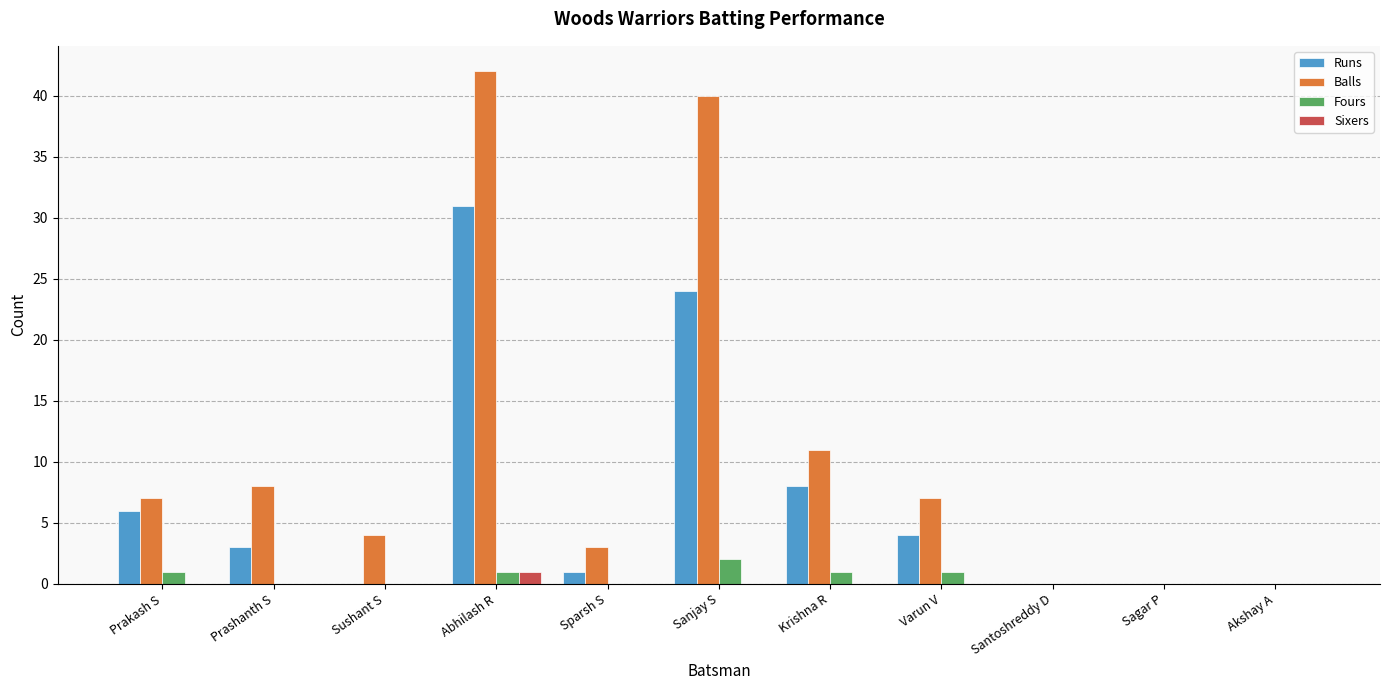

Where is Balls nearest to the value 21?

Krishna R